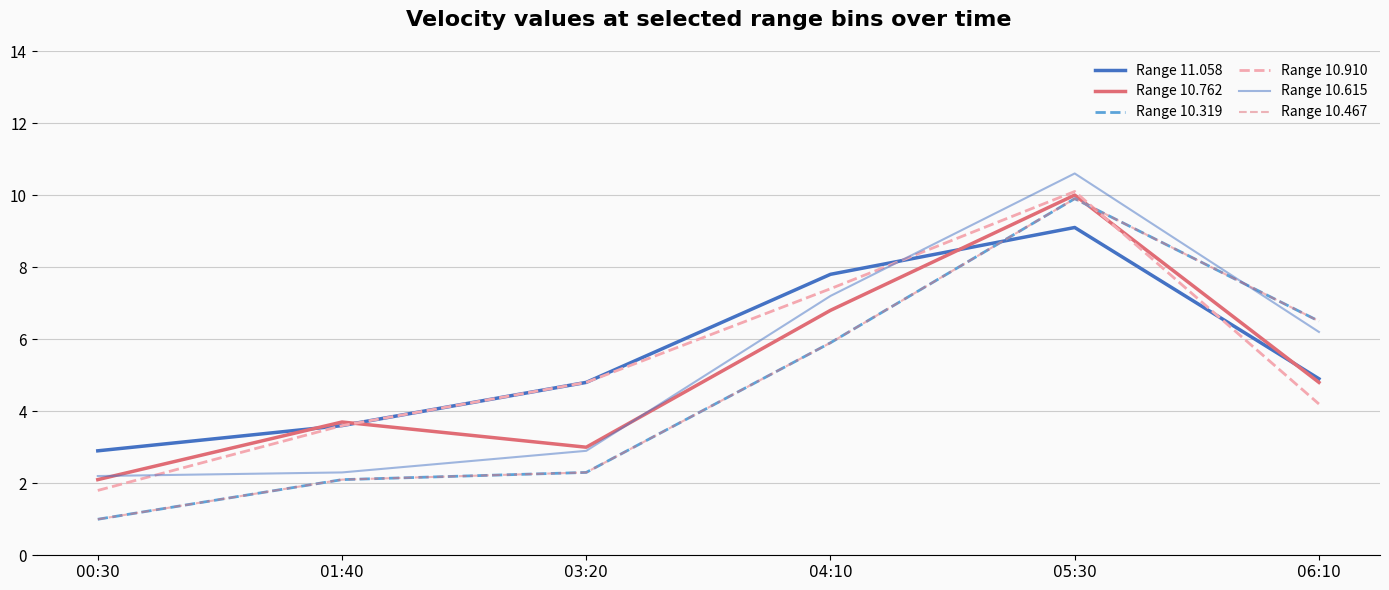

Reading left to right, what are all the values shown in this chart?

Range 11.058: 00:30=2.9	01:40=3.6	03:20=4.8	04:10=7.8	05:30=9.1	06:10=4.9
Range 10.762: 00:30=2.1	01:40=3.7	03:20=3.0	04:10=6.8	05:30=10.0	06:10=4.8
Range 10.319: 00:30=1.0	01:40=2.1	03:20=2.3	04:10=5.9	05:30=9.9	06:10=6.5
Range 10.910: 00:30=1.8	01:40=3.6	03:20=4.8	04:10=7.4	05:30=10.1	06:10=4.2
Range 10.615: 00:30=2.2	01:40=2.3	03:20=2.9	04:10=7.2	05:30=10.6	06:10=6.2
Range 10.467: 00:30=1.0	01:40=2.1	03:20=2.3	04:10=5.9	05:30=9.9	06:10=6.5